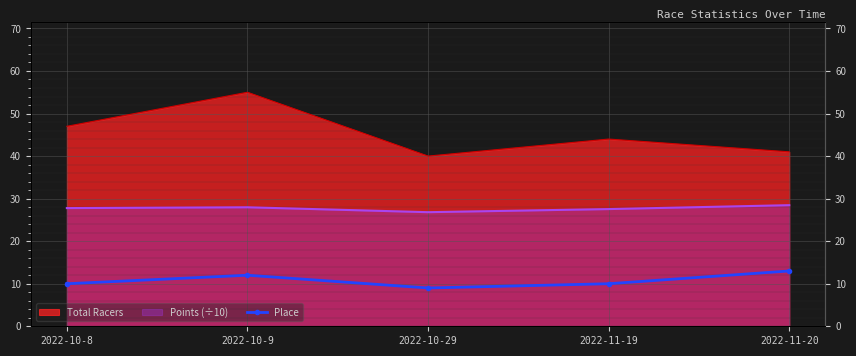

How many interior local valleys (lower than both neighbors) does the data have?

1